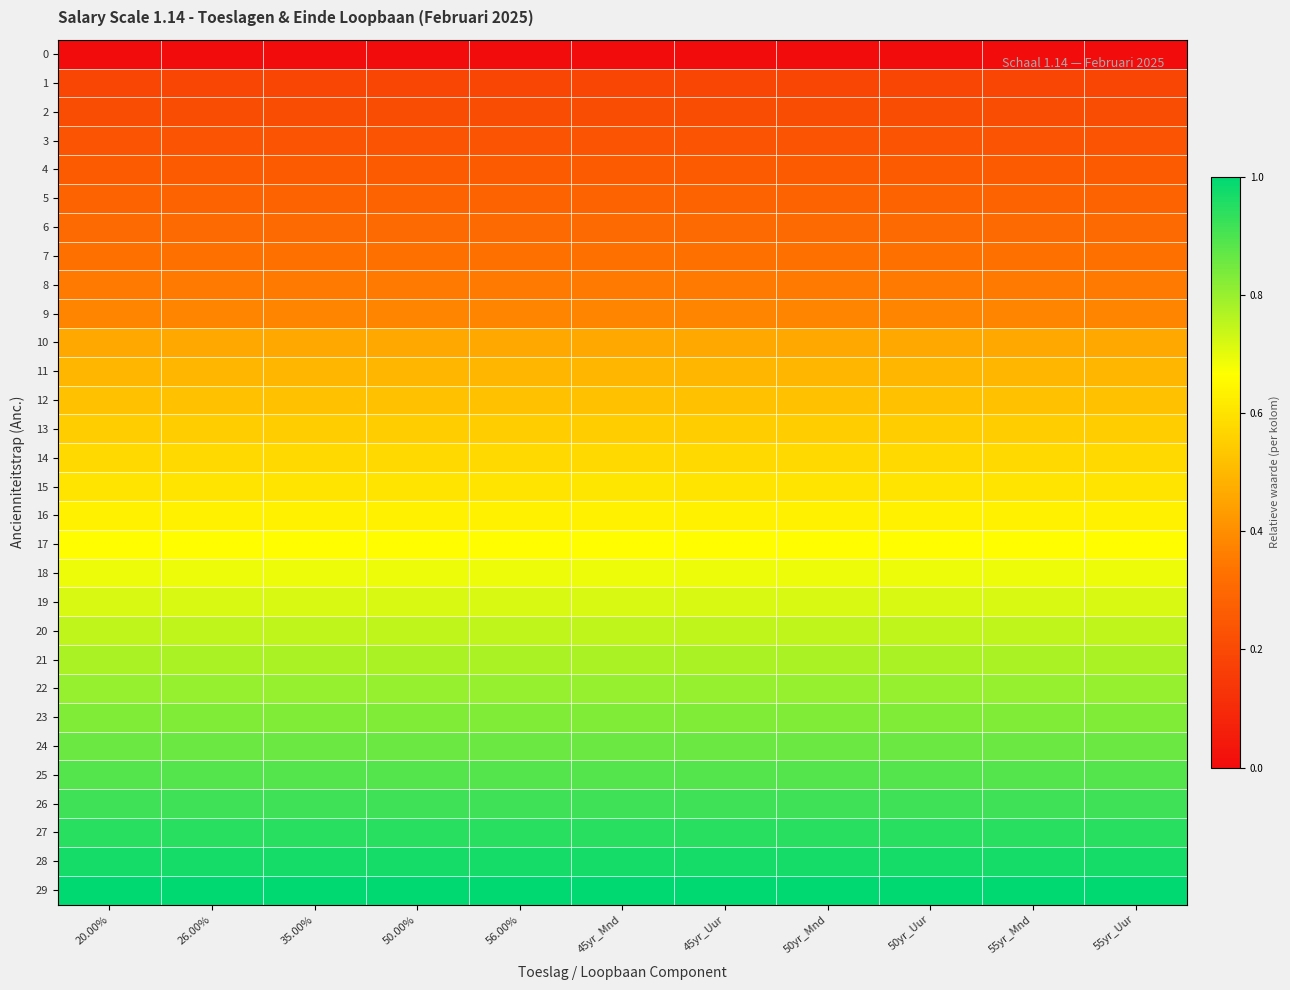

Rank the series by their maximum value, from highest to lowest.

29, 28, 27, 26, 25, 24, 23, 22, 21, 20, 19, 18, 17, 16, 15, 14, 13, 12, 11, 10, 9, 8, 7, 6, 5, 4, 3, 2, 1, 0